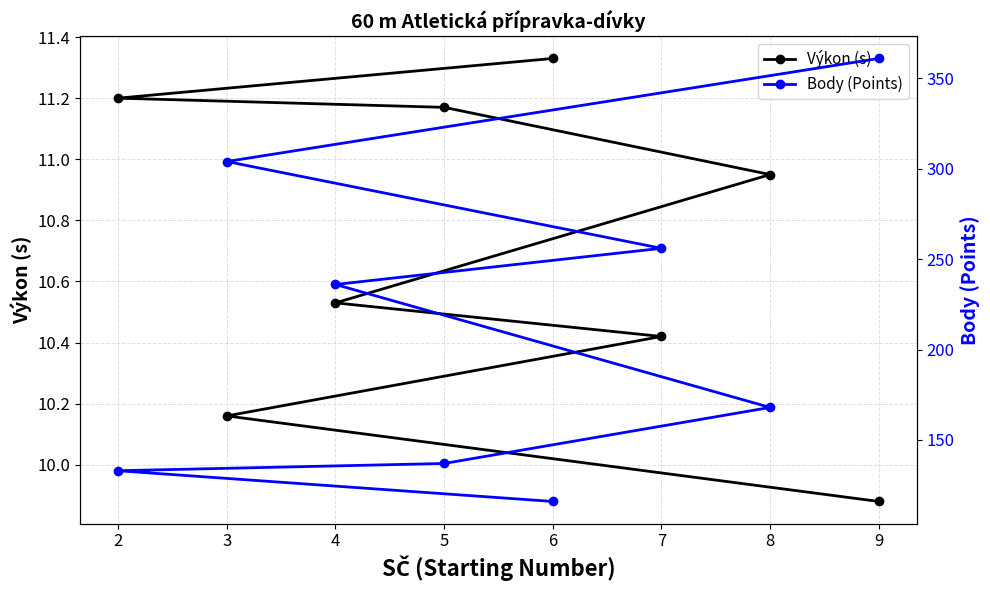

List the labels in order of Body (Points) value, smallest first.

6, 2, 5, 8, 4, 7, 3, 9